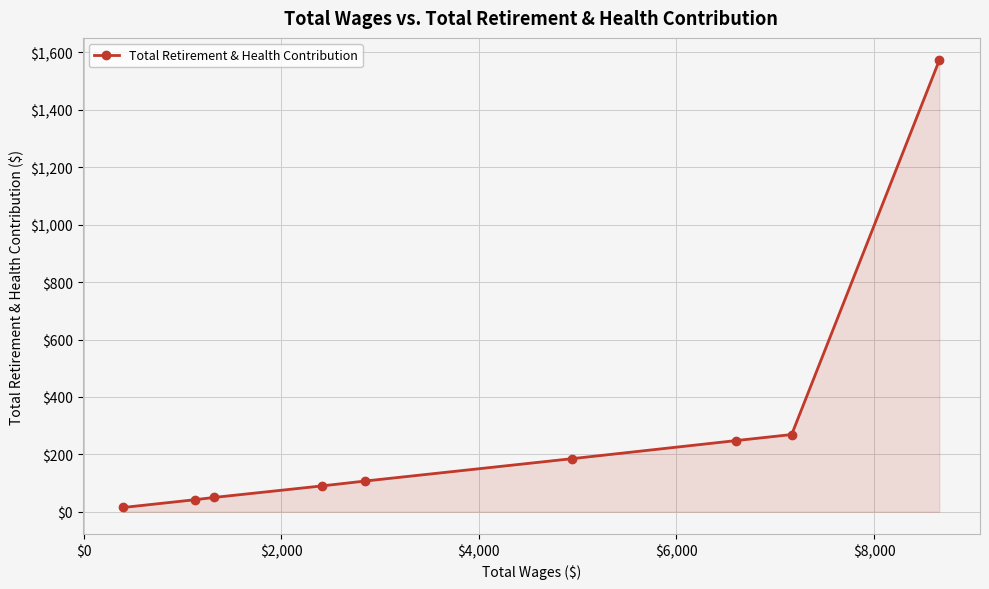

What is the maximum value shown in the chart?

1572